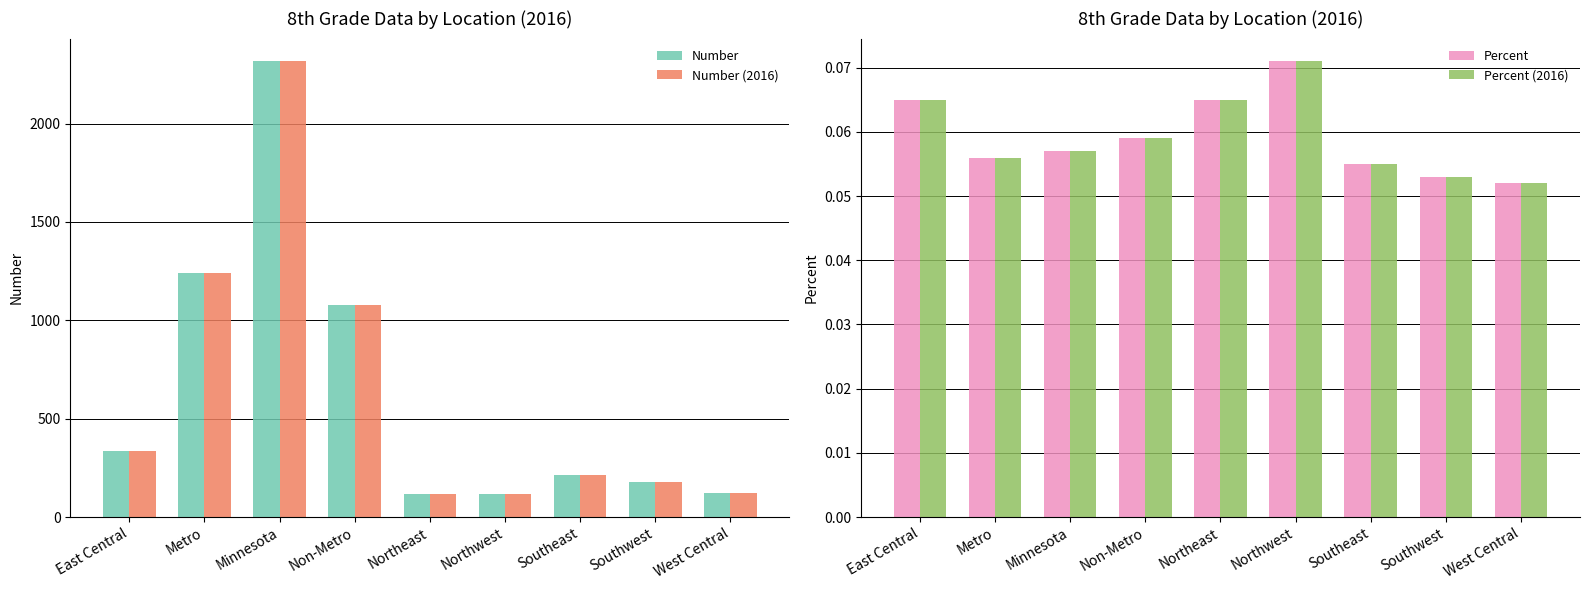

Rank the series by their maximum value, from highest to lowest.

Number, Number (2016), Percent, Percent (2016)